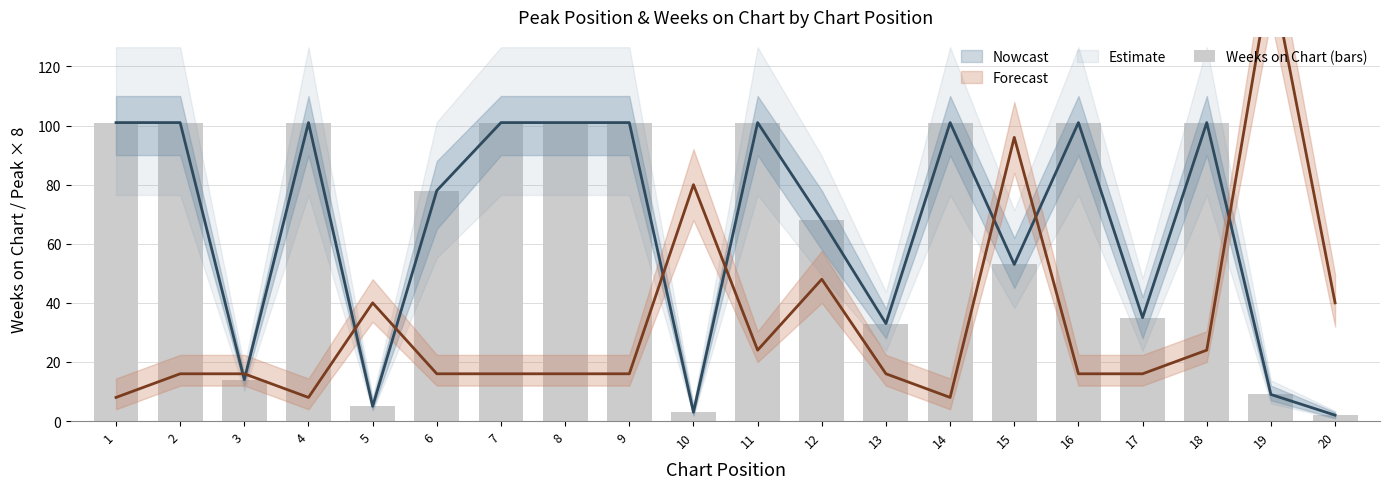

At which category does the chart reach its minimum across all series?

20